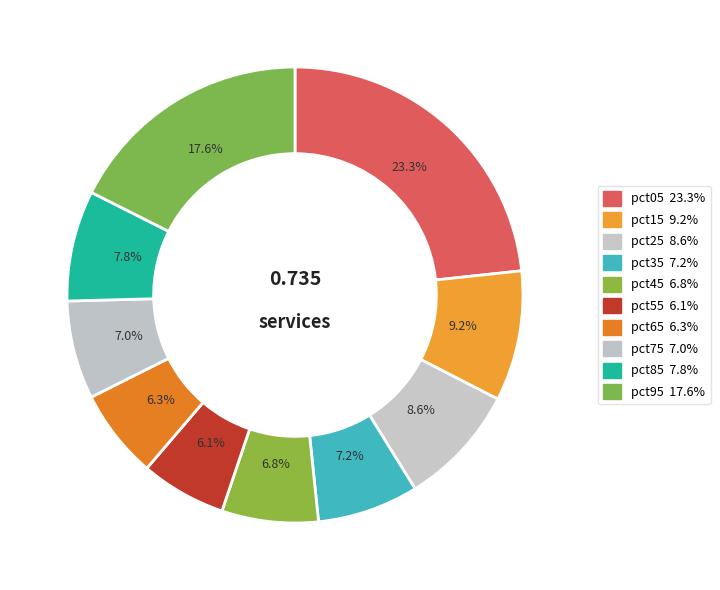

How many segments does this pie chart have?

10